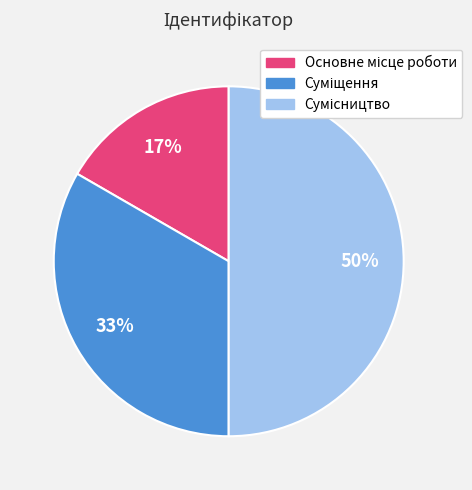

To the nearest percent, what is the average slice percentage?

33%